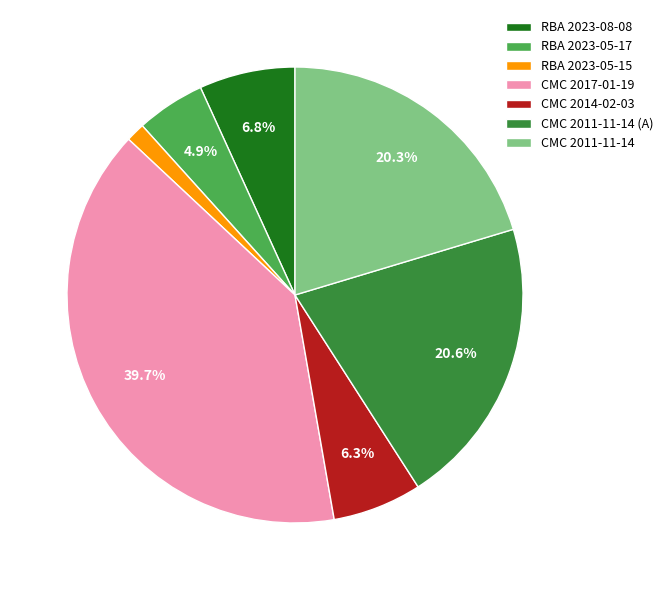

Do CMC 2011-11-14 (A) and RBA 2023-05-15 together represent more than half of the pie?

No